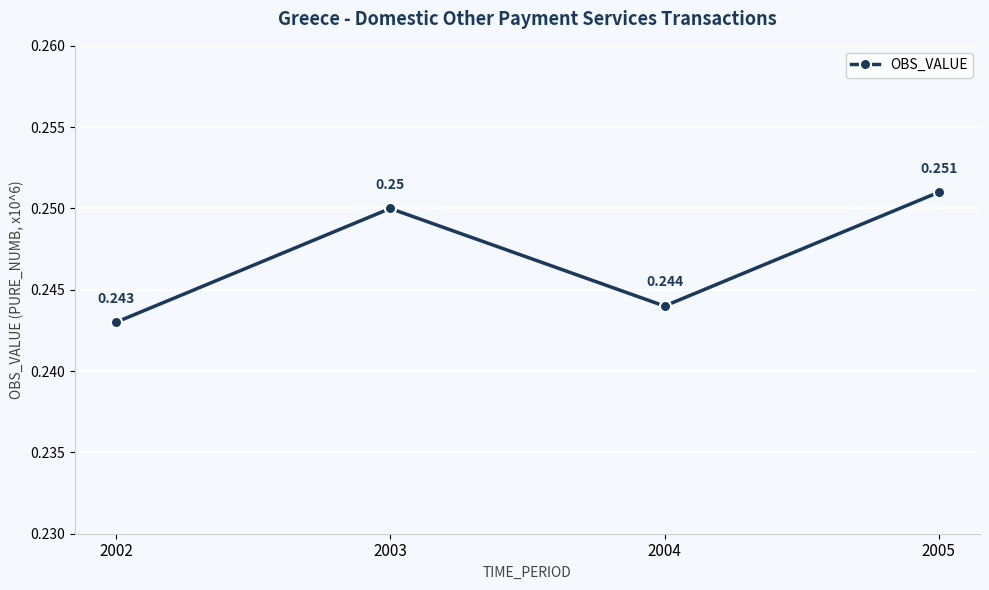

List the labels in order of value, largest first.

2005, 2003, 2004, 2002